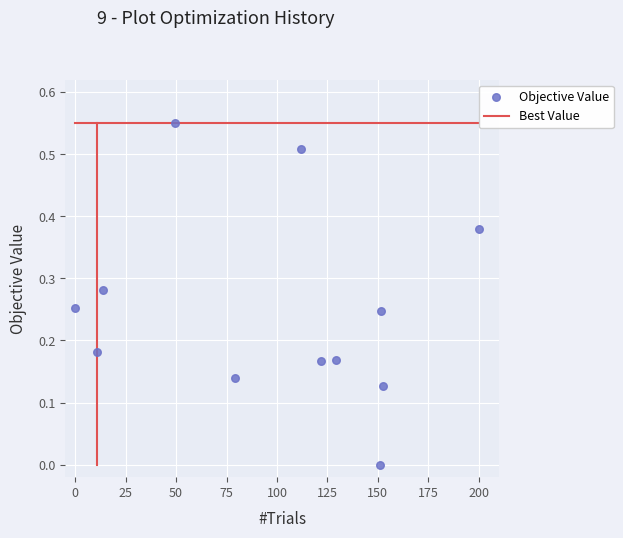

What is the range of X values (max minus min)?

200.0